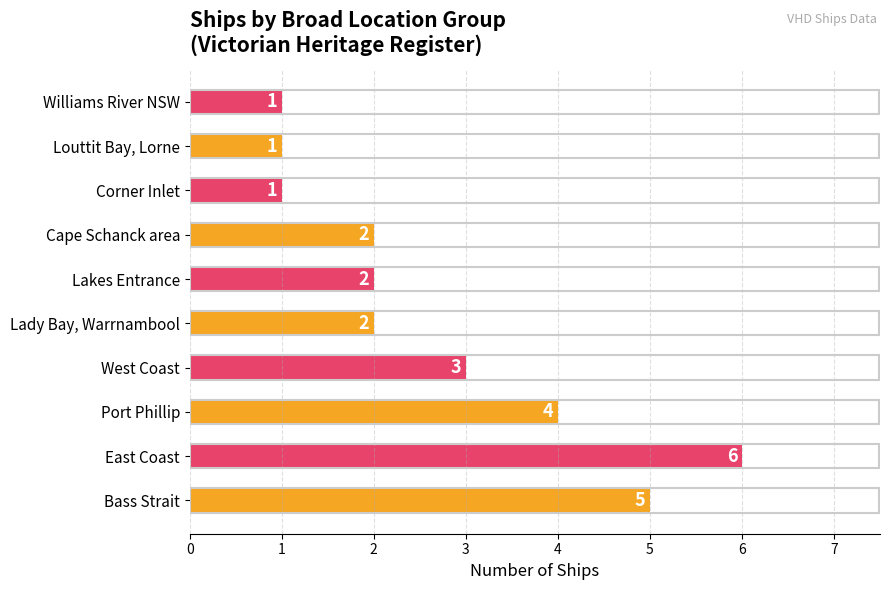

Between Cape Schanck area and Louttit Bay, Lorne, which is larger?

Cape Schanck area